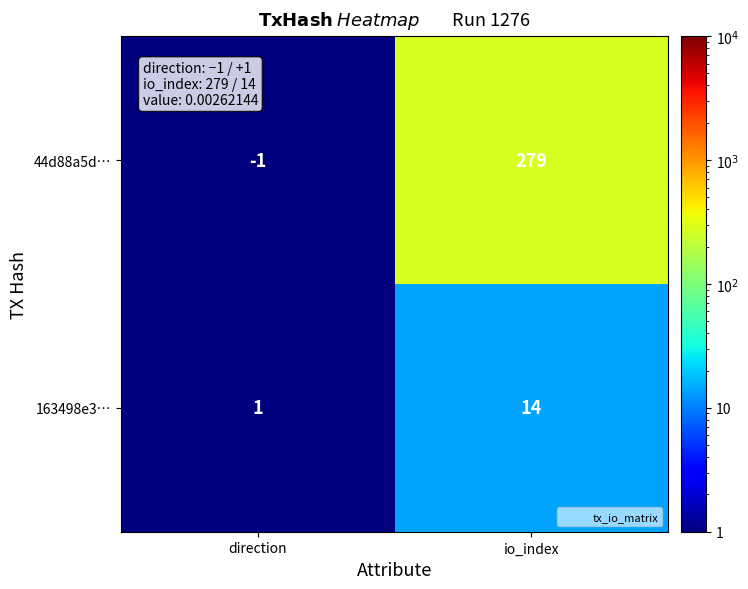

Where is 44d88a5d… nearest to the value 139?

direction